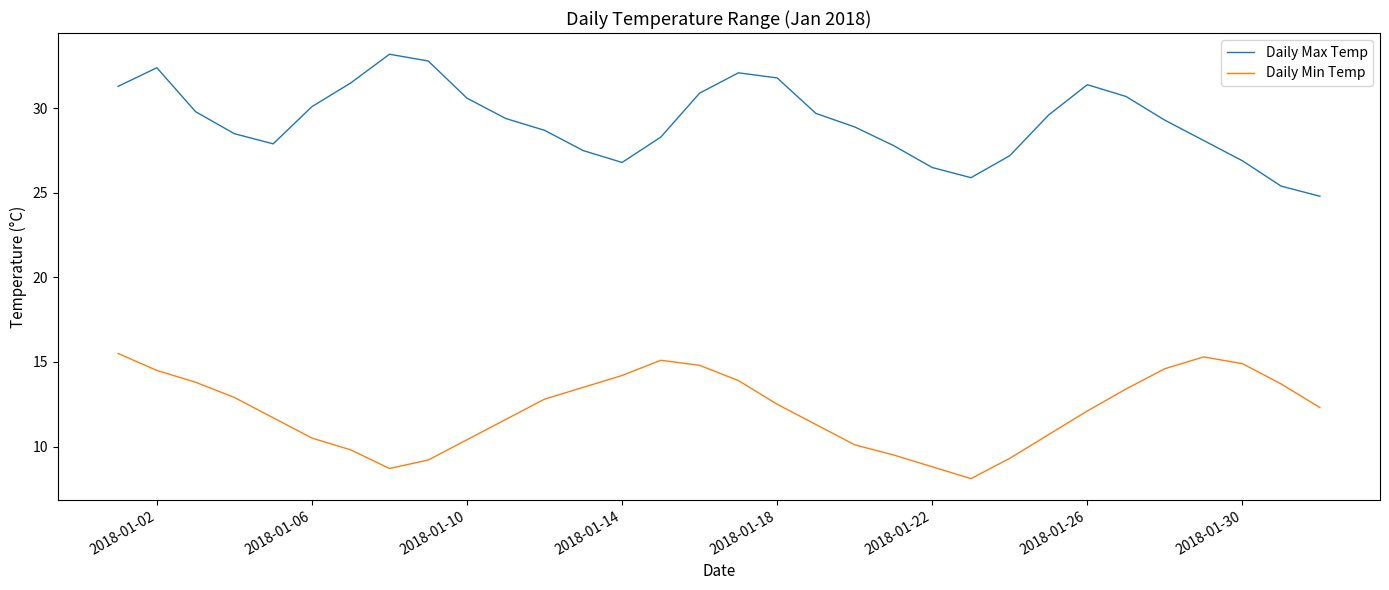

Which series has the largest total across all categories?

Daily Max Temp